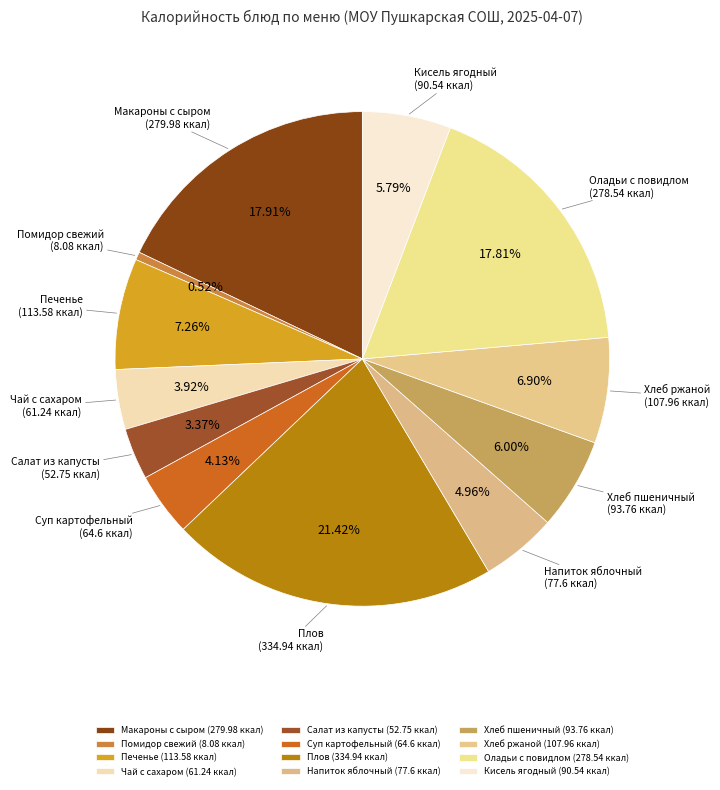

Which has a higher value, Макароны с сыром (279.98 ккал) or Чай с сахаром (61.24 ккал)?

Макароны с сыром (279.98 ккал)